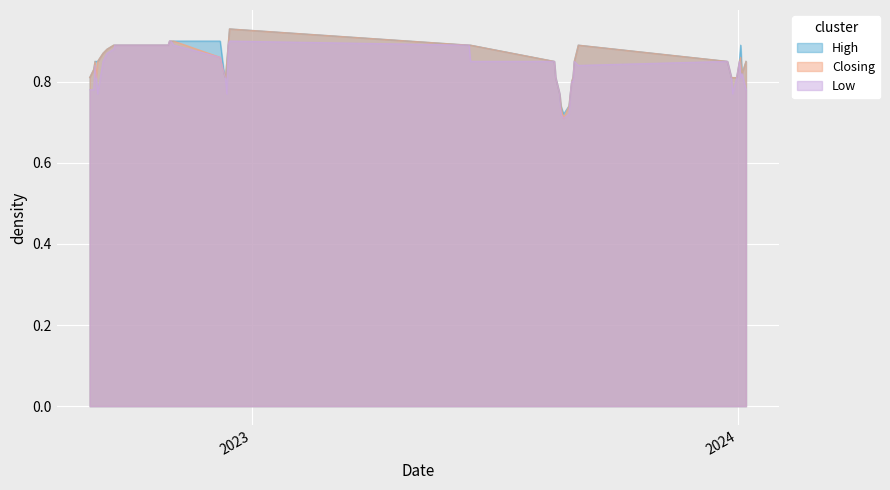

True or false: Low and Closing intersect in this chart.

False